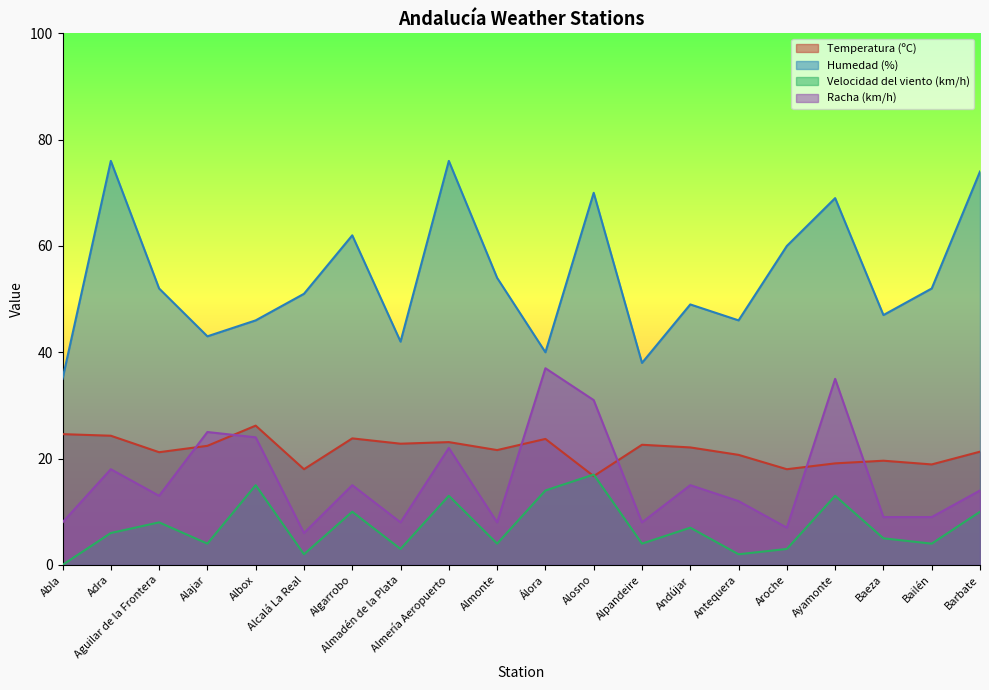

How many categories are shown in the chart?

20